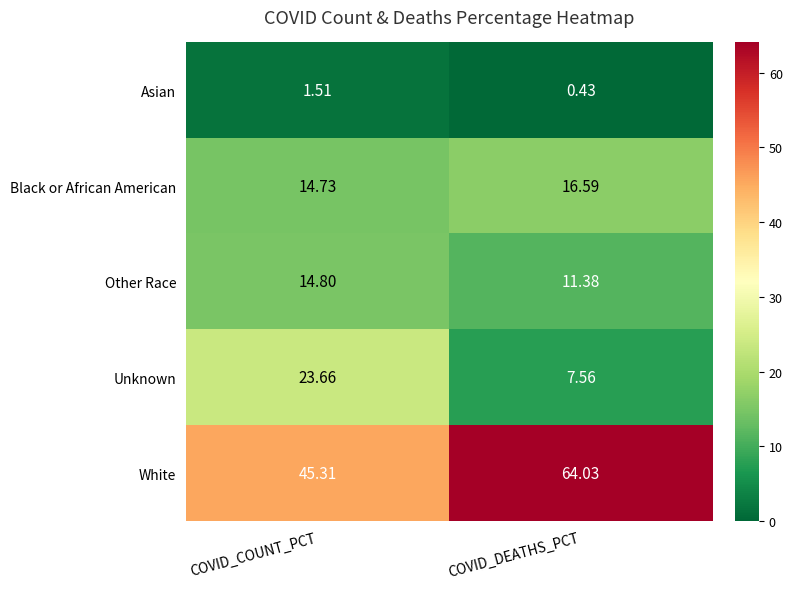

Count the number of data series in this chart.

5